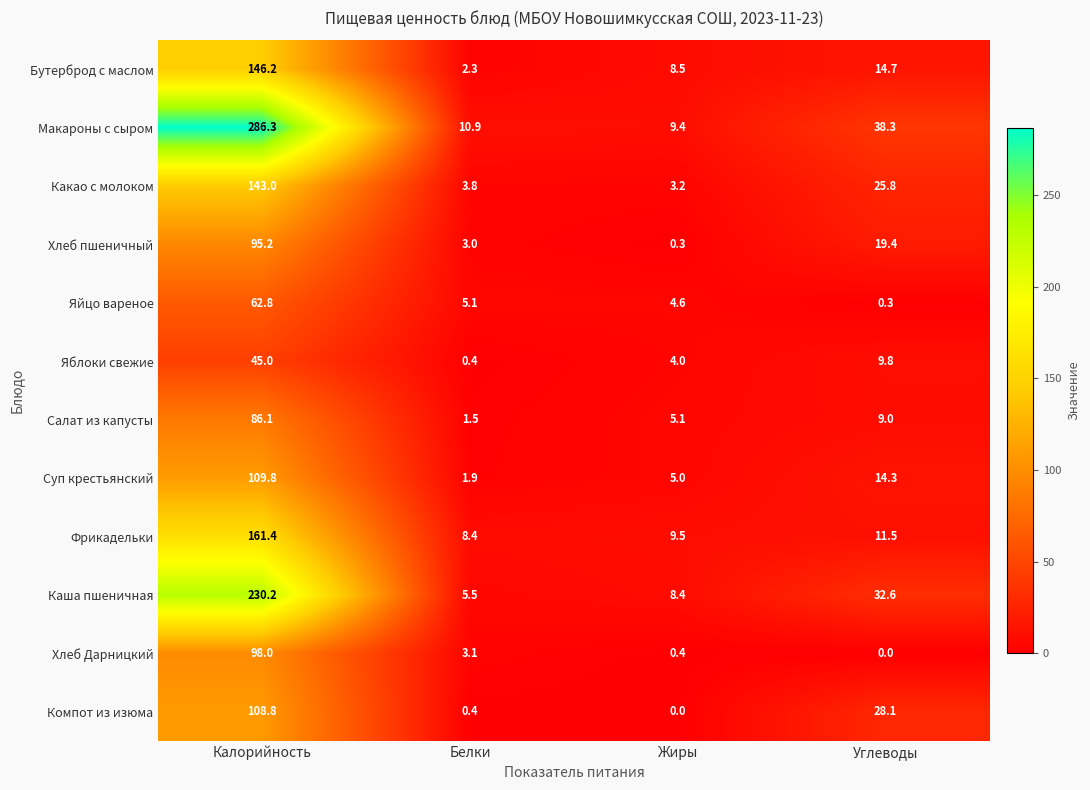

At which category is the sum across all series the highest?

Калорийность